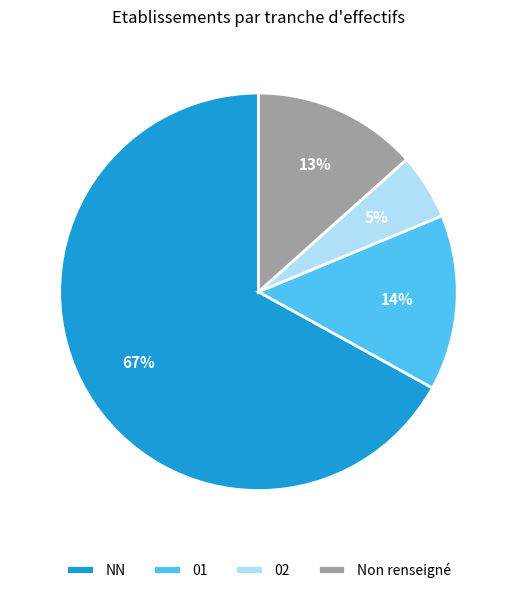

Does any single category account for the majority?

Yes